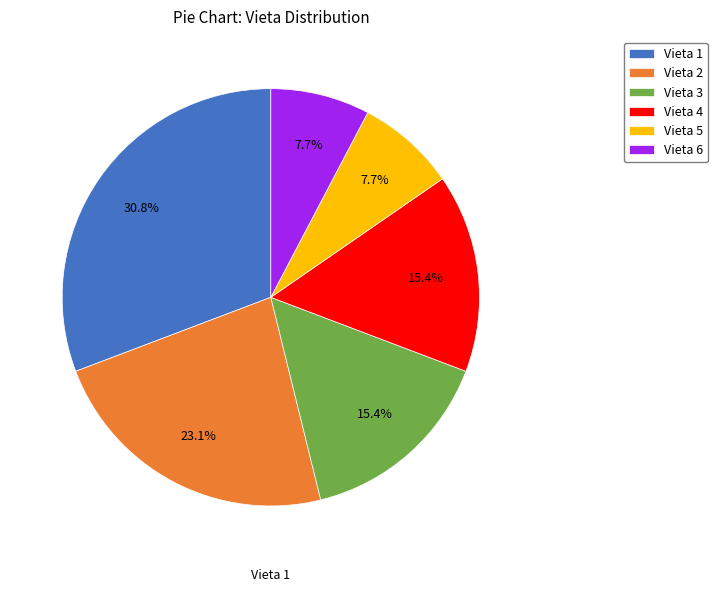

Is it true that Vieta 3 is 15% of the pie?

True